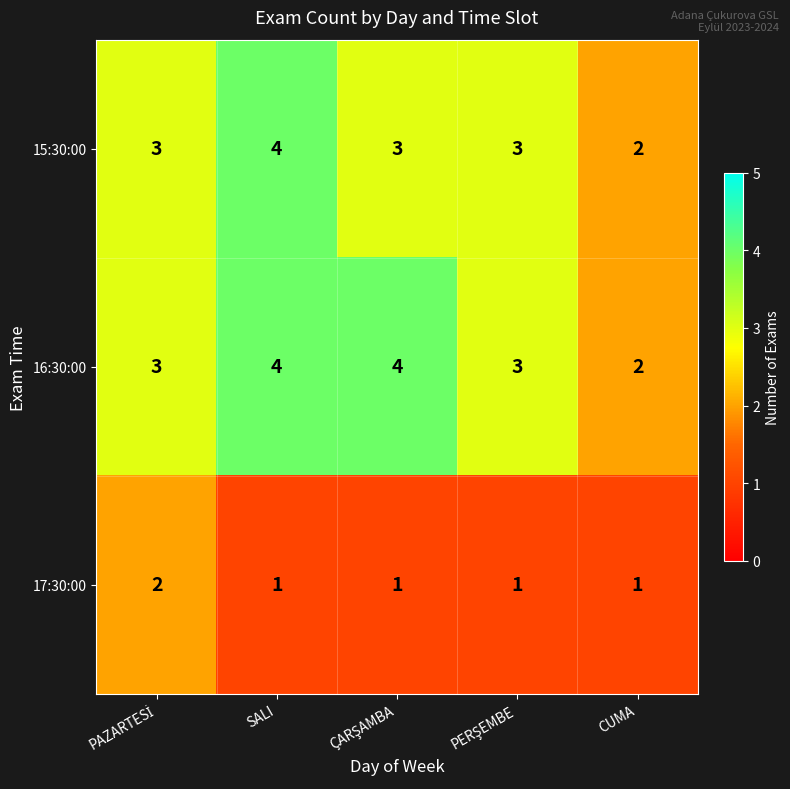

At how many categories does at least one series exceed 1?

5